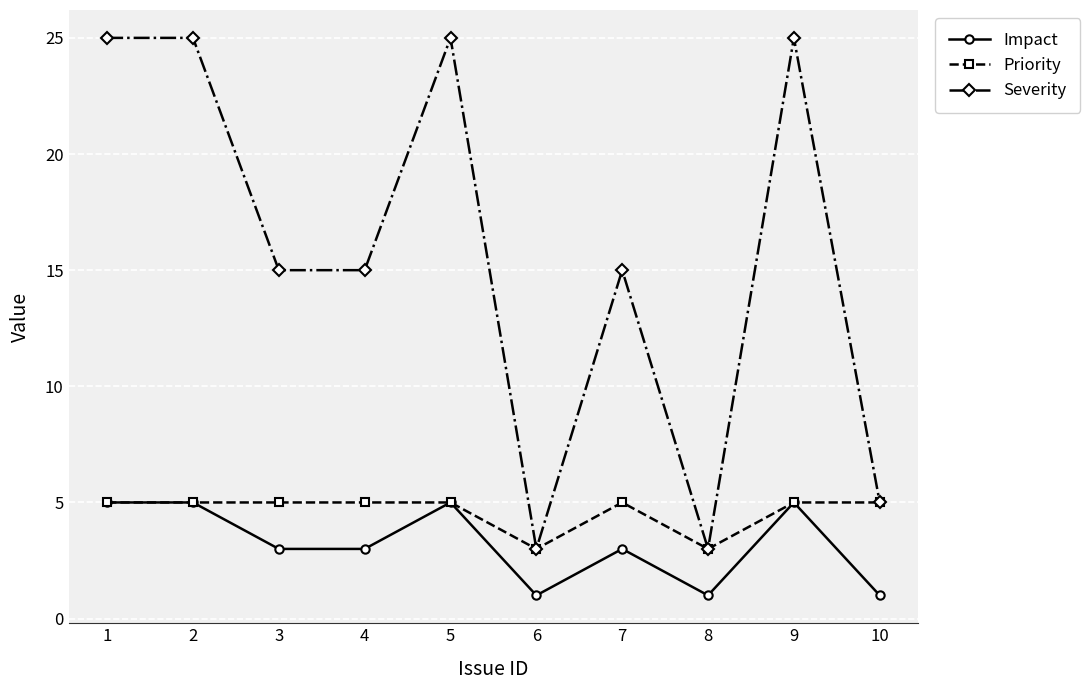

What is the value of the Severity point at the 5th from the left?

25